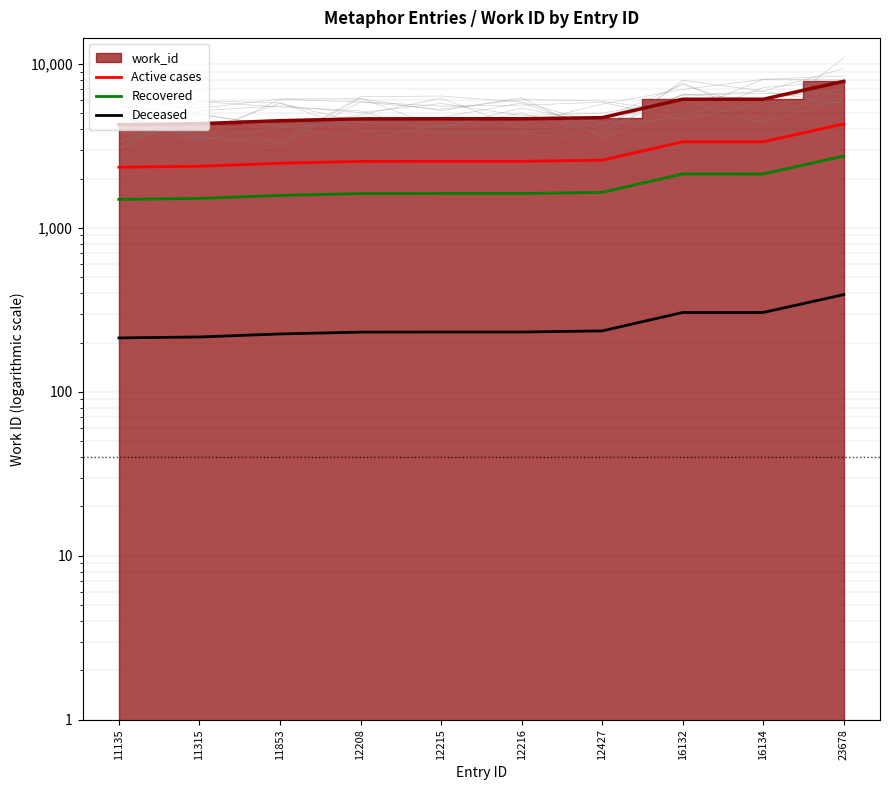

How many values in the Deceased series exceed 231?

7